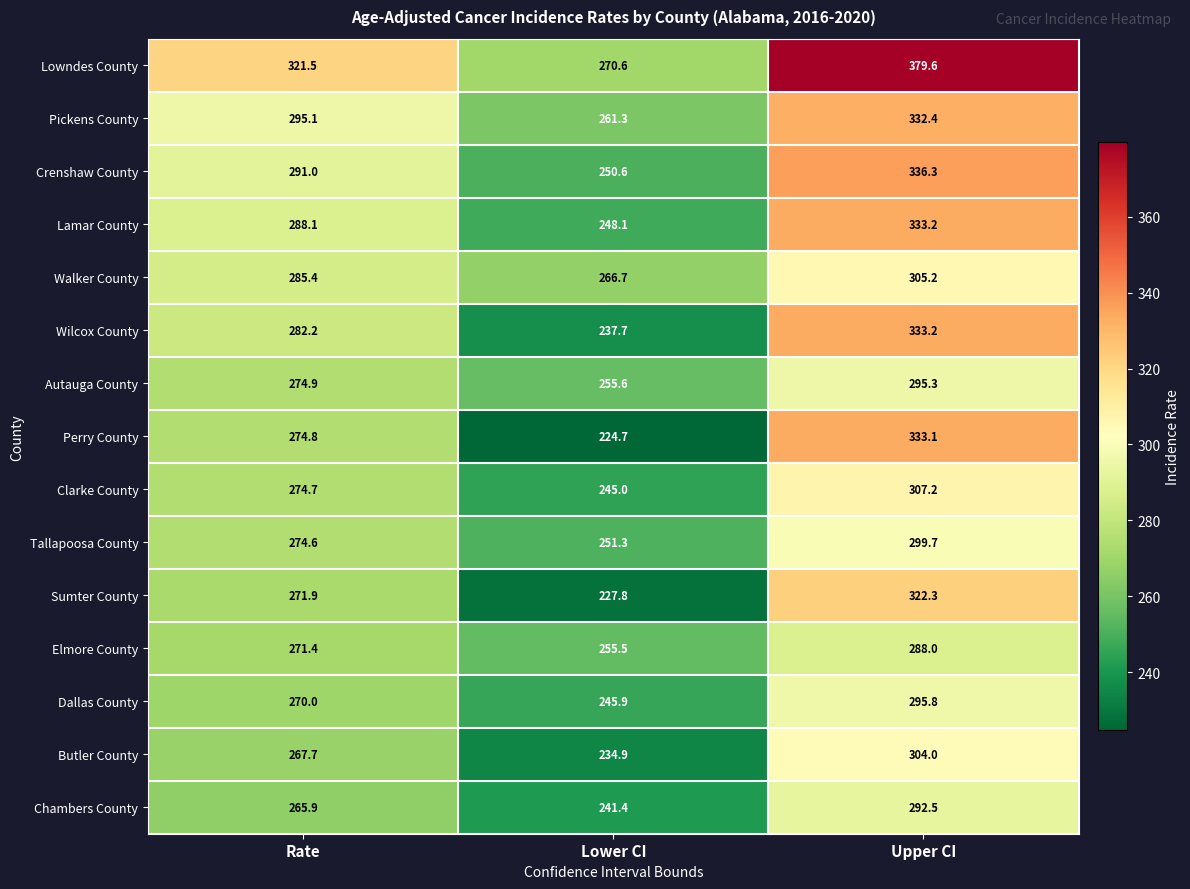

What value does the Lamar County series have at Rate?

288.1